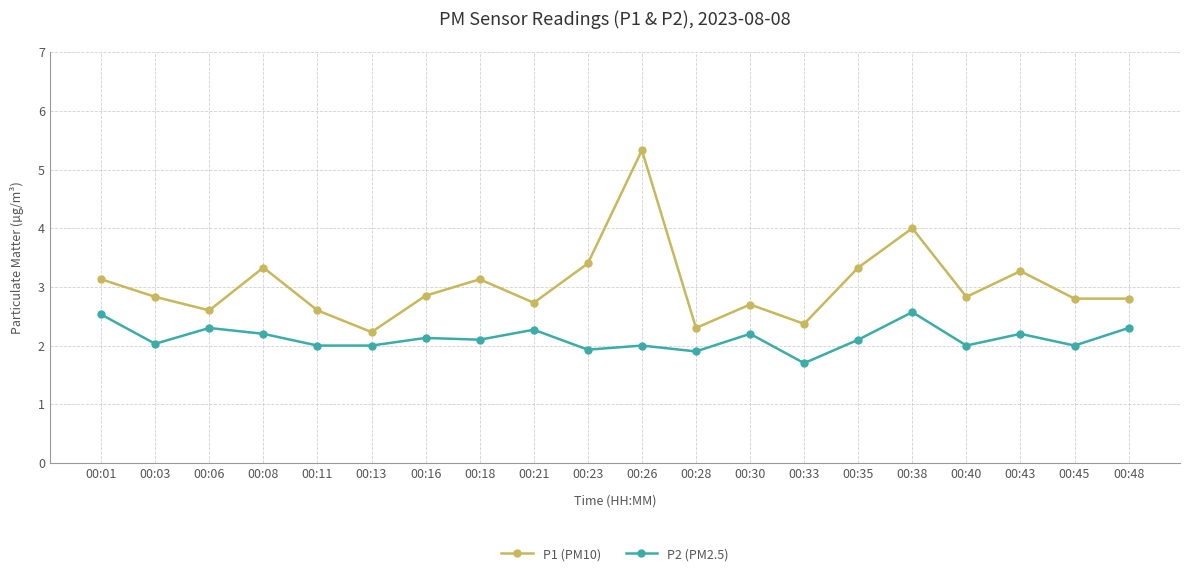

True or false: P2 (PM2.5) and P1 (PM10) intersect in this chart.

False